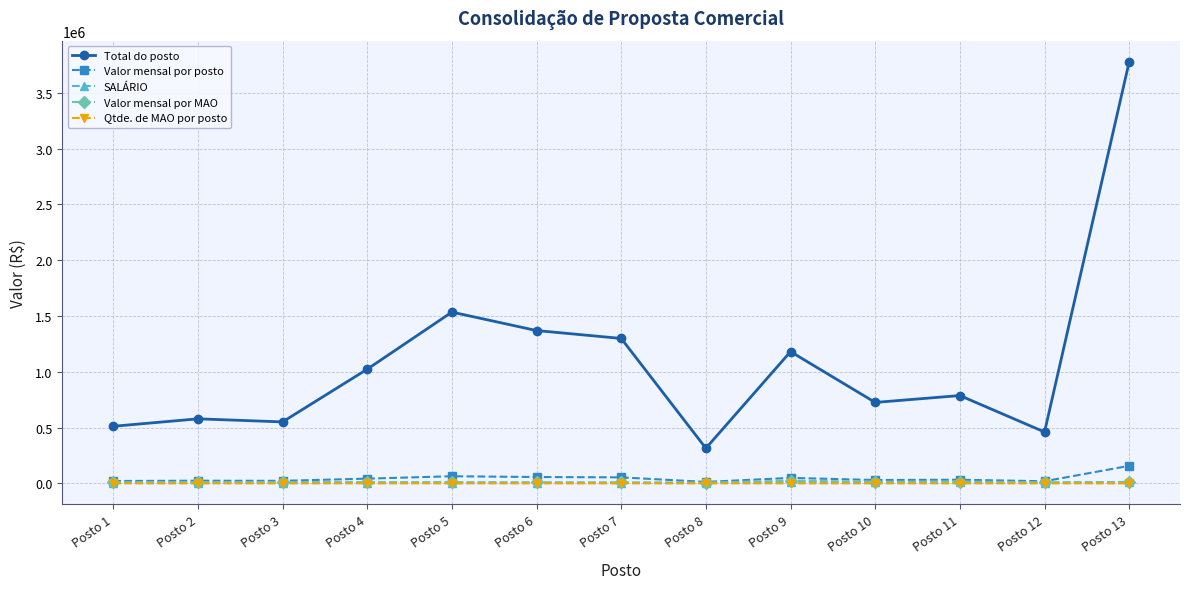

True or false: Valor mensal por posto has more than 1 points higher than both neighbors.

True